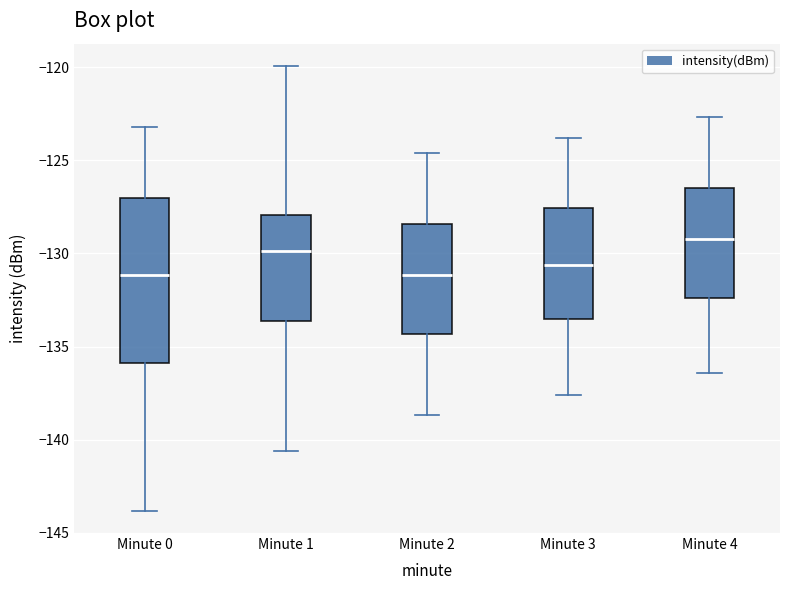

Where does the lower whisker of the box for Minute 1 end on the y-axis? The values are not printed on the chart, so give them approximately, as read against the axis.

-140.5